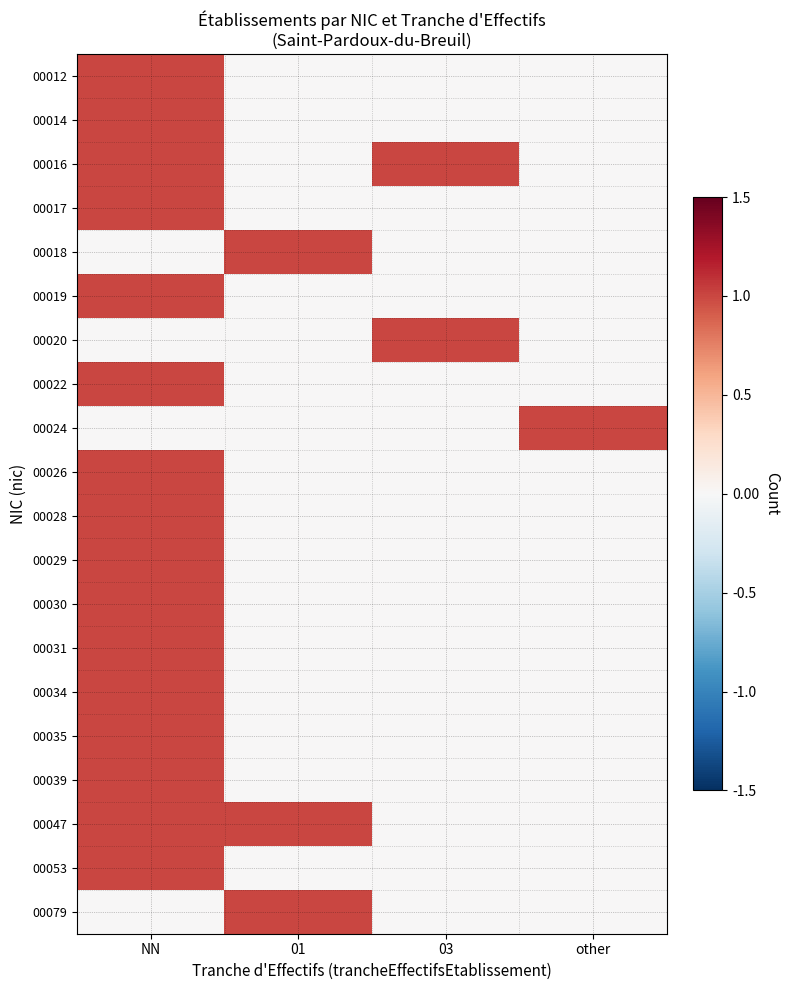

What is the spread (max minus min) of values at NN?

1